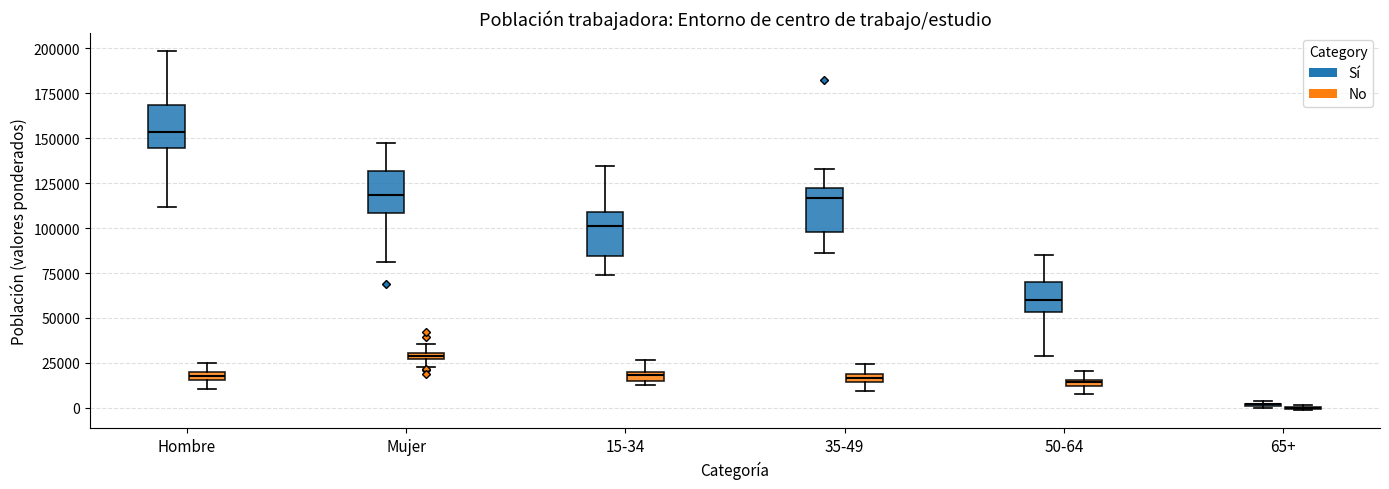

Where is the upper edge of the box for 35-49 (No) on the y-axis? The values are not printed on the chart, so give them approximately, as read against the axis.

20000